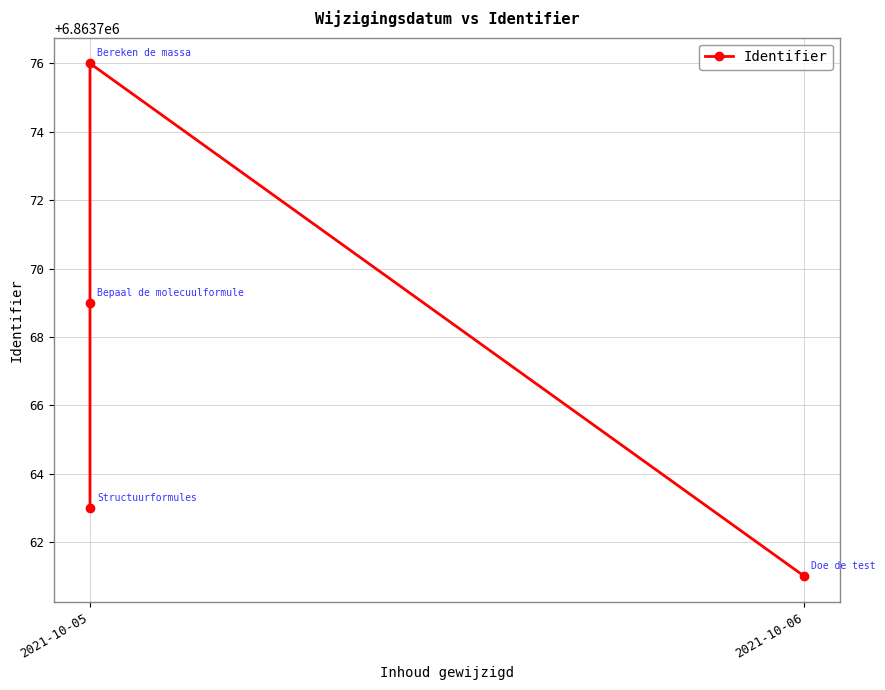

True or false: the data has more than 2 interior local peaks.

False